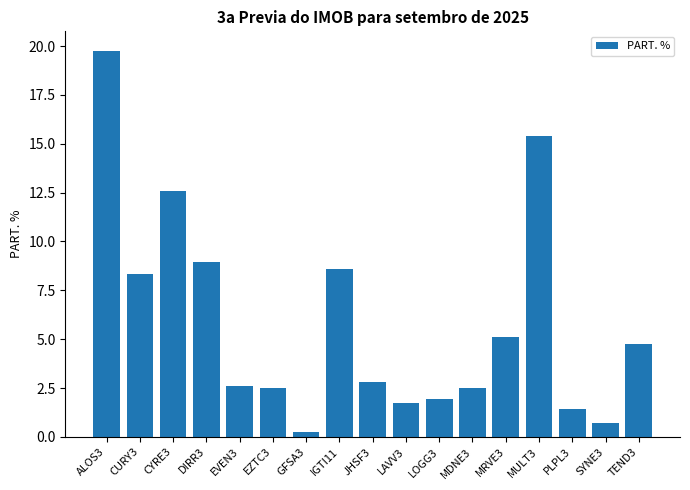

The chart shows a value of 4.4 at EZTC3. True or false?

False